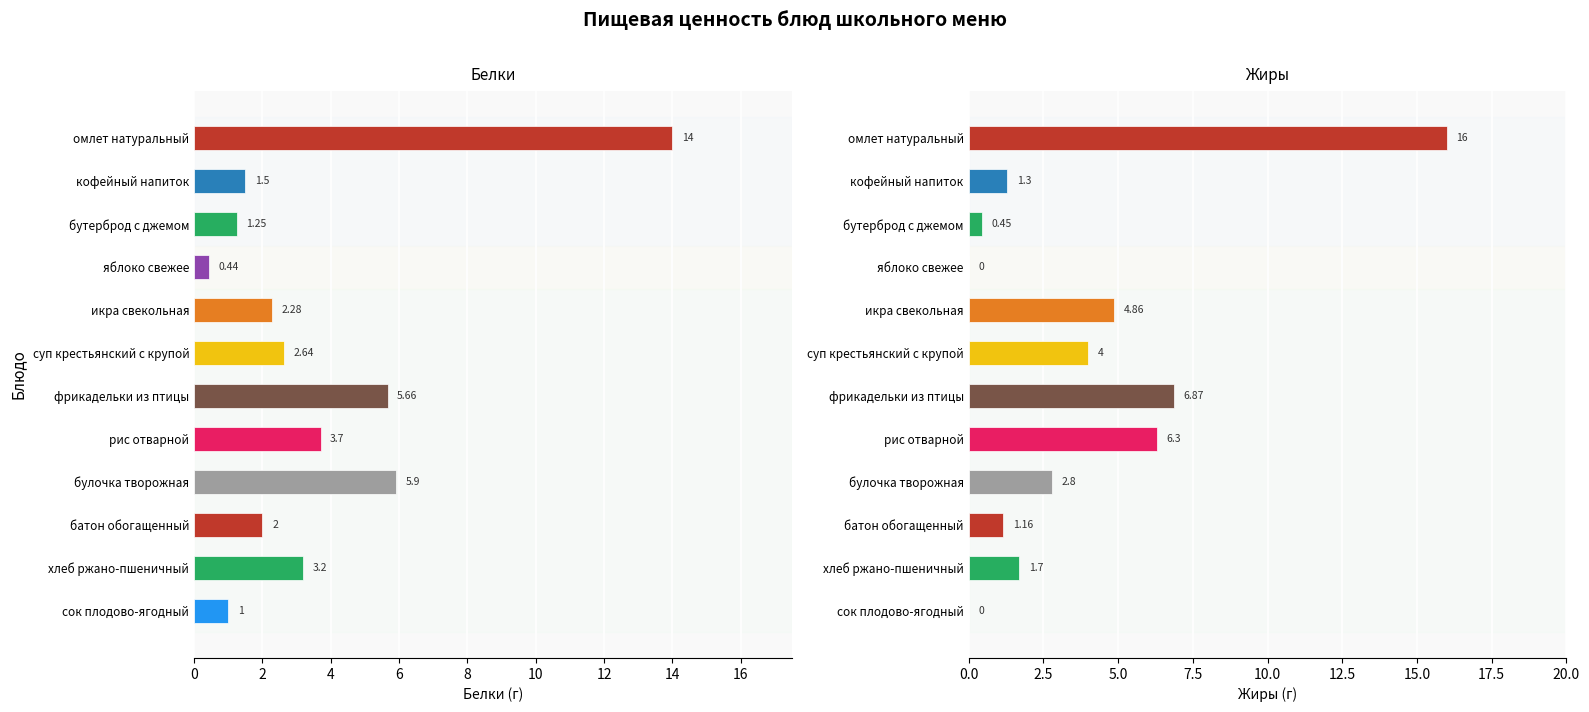

Reading right to left, extract all data points from this chart.

Белки: 1.0	3.2	2.0	5.9	3.7	5.7	2.6	2.3	0.4	1.2	1.5	14.0
Жиры: 0.0	1.7	1.2	2.8	6.3	6.9	4.0	4.9	0.0	0.5	1.3	16.0